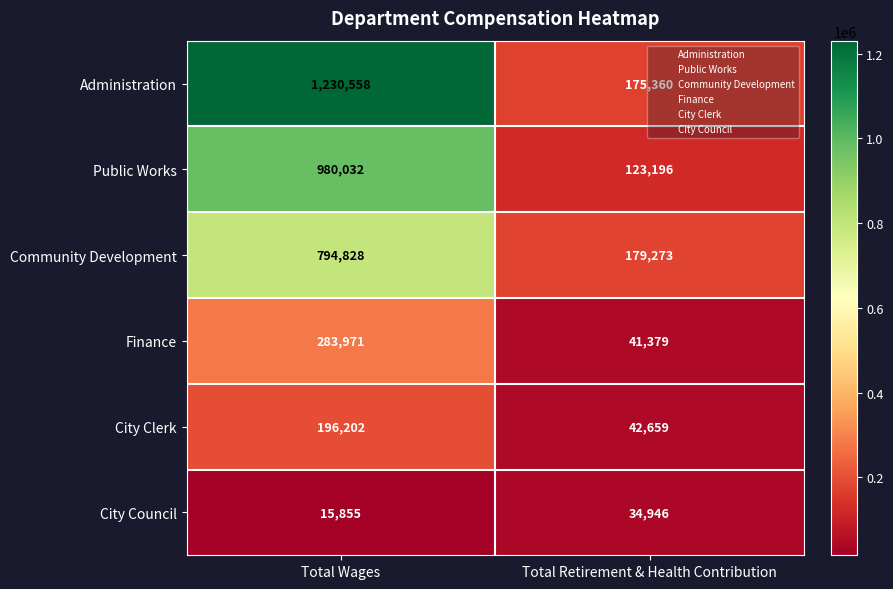

The value of City Council at Total Retirement & Health Contribution is 34946. True or false?

True